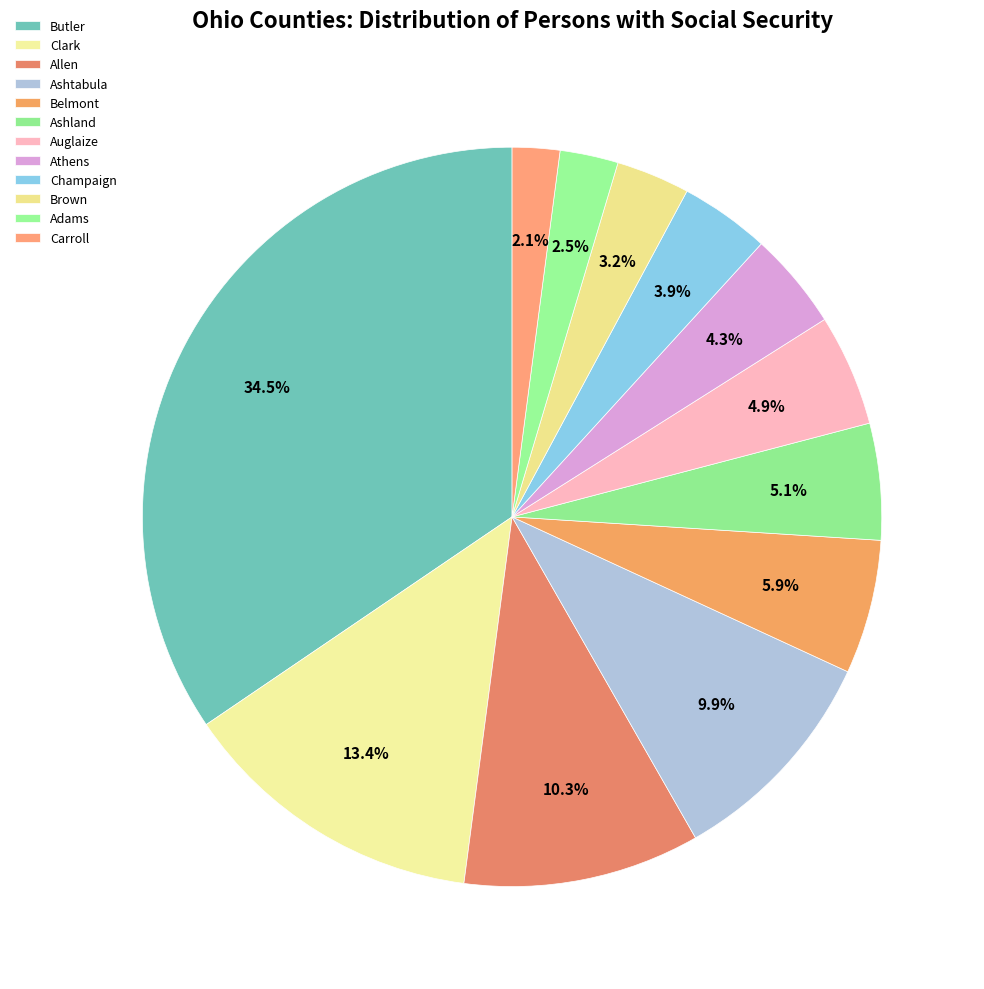

To the nearest percent, what is the average slice percentage?

8%